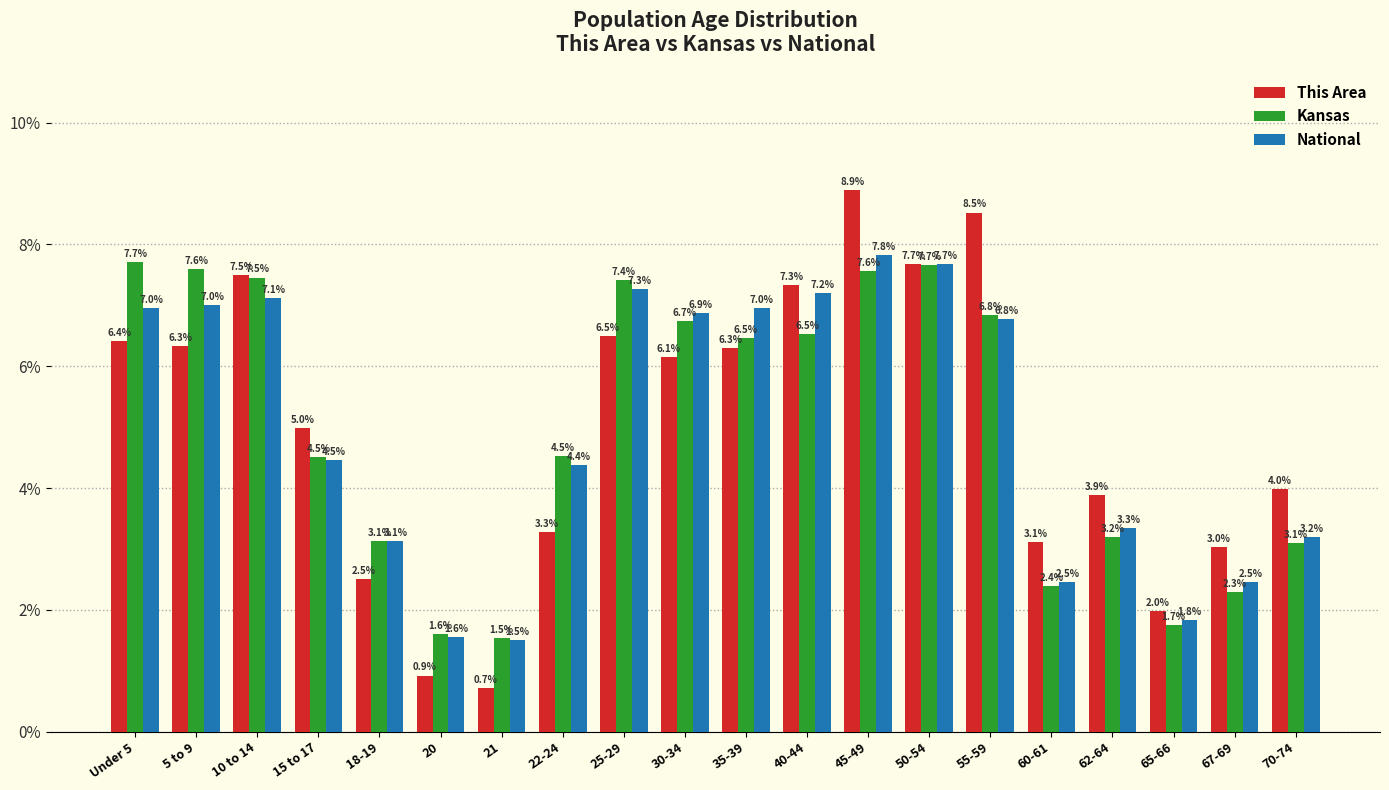

Reading left to right, what are all the values shown in this chart?

This Area: Under 5=6.4	5 to 9=6.3	10 to 14=7.5	15 to 17=5.0	18-19=2.5	20=0.9	21=0.7	22-24=3.3	25-29=6.5	30-34=6.1	35-39=6.3	40-44=7.3	45-49=8.9	50-54=7.7	55-59=8.5	60-61=3.1	62-64=3.9	65-66=2.0	67-69=3.0	70-74=4.0
Kansas: Under 5=7.7	5 to 9=7.6	10 to 14=7.5	15 to 17=4.5	18-19=3.1	20=1.6	21=1.5	22-24=4.5	25-29=7.4	30-34=6.7	35-39=6.5	40-44=6.5	45-49=7.6	50-54=7.7	55-59=6.8	60-61=2.4	62-64=3.2	65-66=1.7	67-69=2.3	70-74=3.1
National: Under 5=7.0	5 to 9=7.0	10 to 14=7.1	15 to 17=4.5	18-19=3.1	20=1.6	21=1.5	22-24=4.4	25-29=7.3	30-34=6.9	35-39=7.0	40-44=7.2	45-49=7.8	50-54=7.7	55-59=6.8	60-61=2.5	62-64=3.3	65-66=1.8	67-69=2.5	70-74=3.2